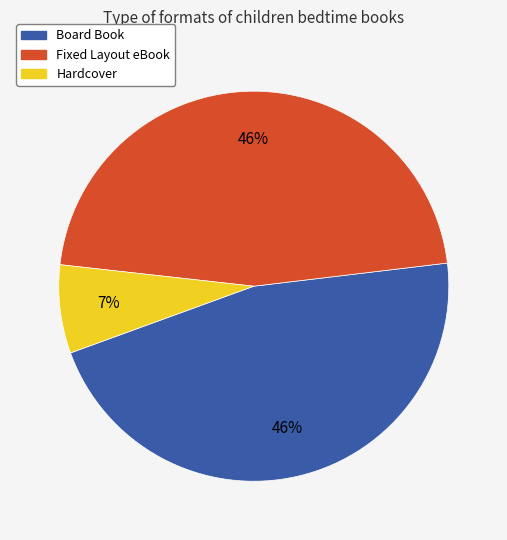

Count the number of slices in the pie.

3